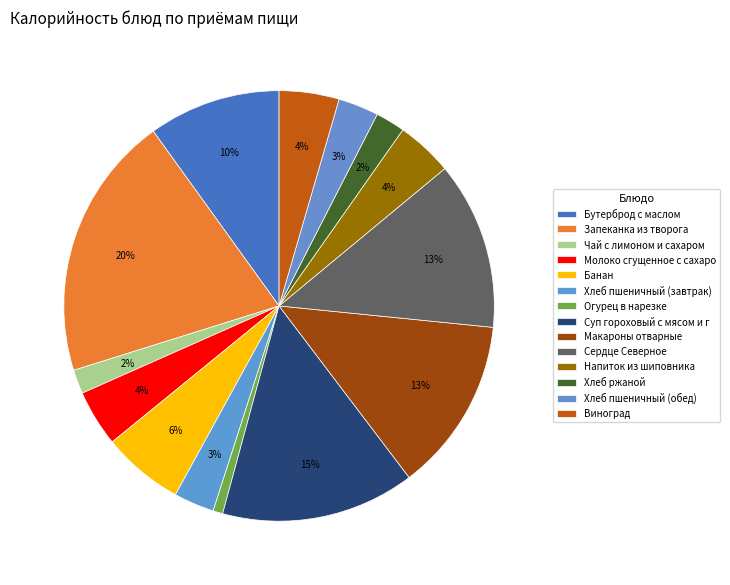

Count the number of slices in the pie.

14